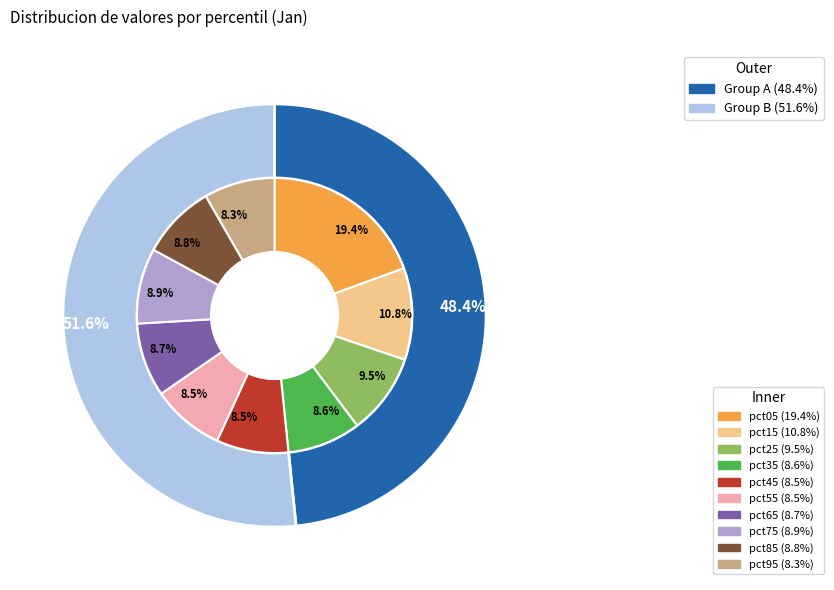

How much of the chart is everything except pct55?

91.5%